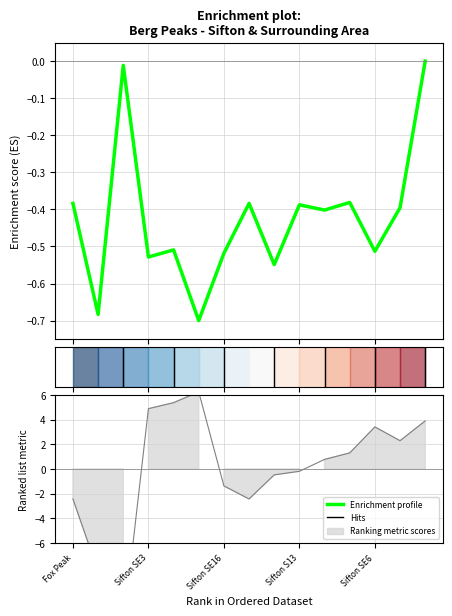

How many interior local valleys does the Altitude (Meters) series have?

6